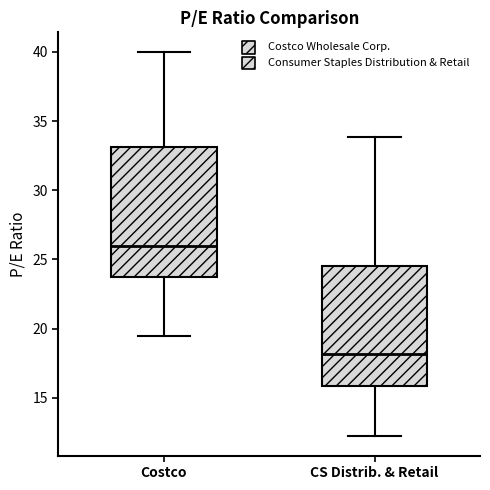

Reading left to right, read every box against the y-axis: the position of its median line, the range the box covers, and the ends of its whiskers. The values are not printed on the chart, so give them approximately, as read against the axis.

Costco: median 26.0, box 23.5 to 33.0, whiskers 19.5 to 40.0
CS Distrib. & Retail: median 18.0, box 16.0 to 24.5, whiskers 12.0 to 34.0